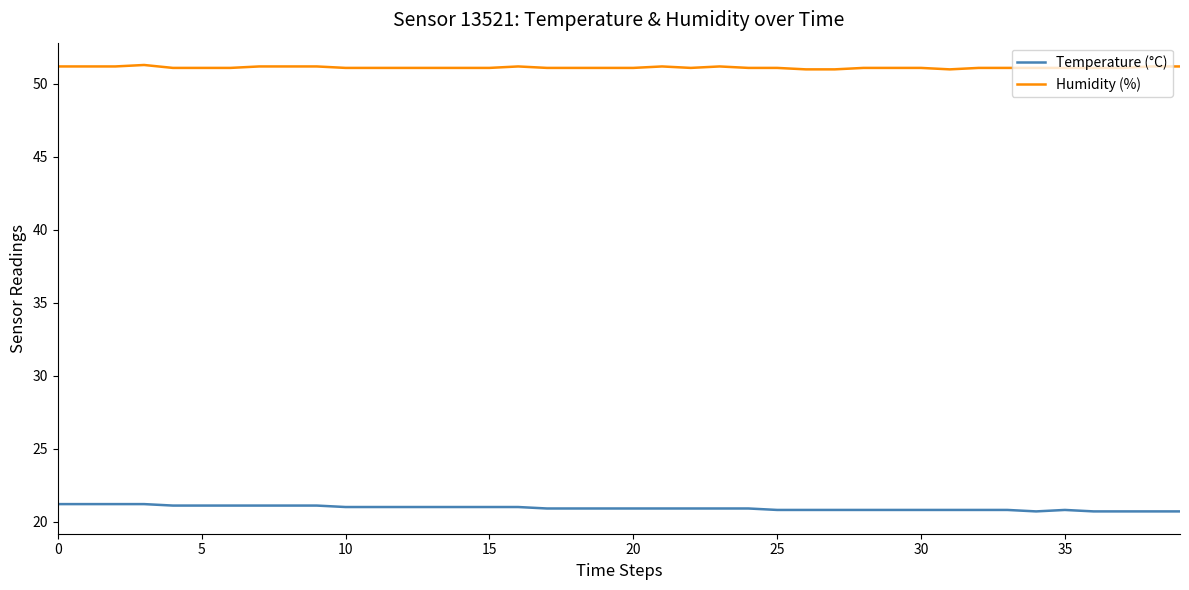

True or false: Humidity (%) and Temperature (°C) intersect in this chart.

False